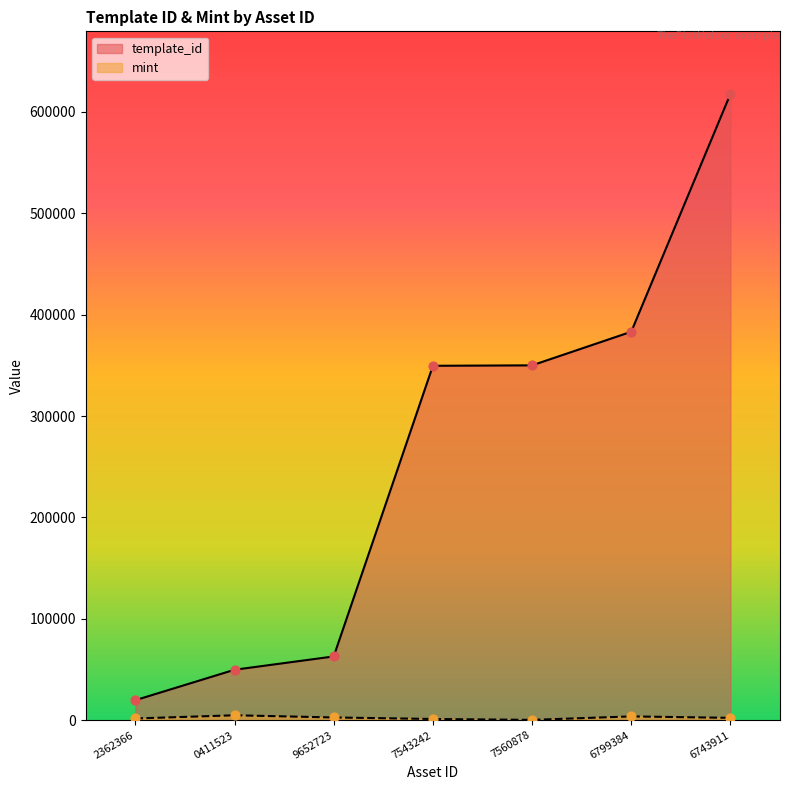

At which category is the sum across all series the highest?

6743911